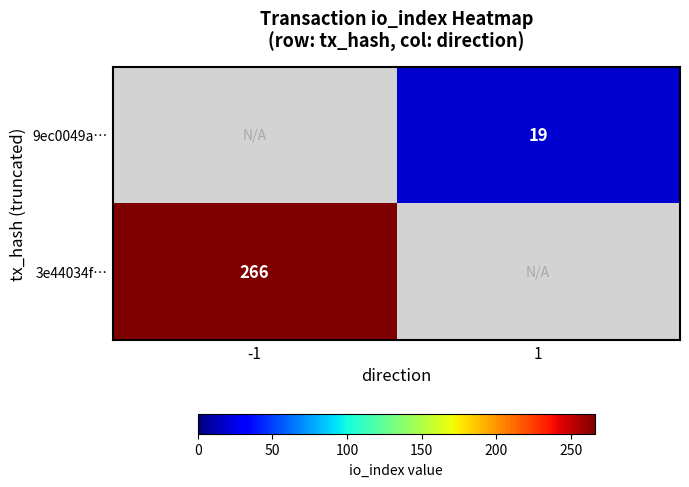

The value of 3e44034f… at -1 is 421. True or false?

False